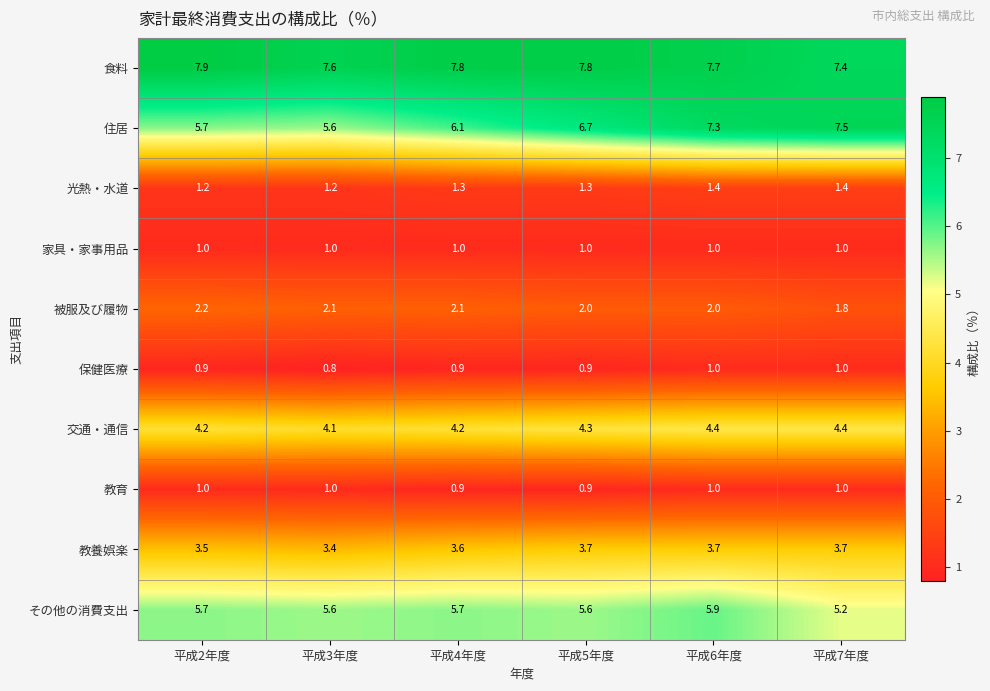

Is it true that 住居 equals 7.3 at 平成6年度?

True